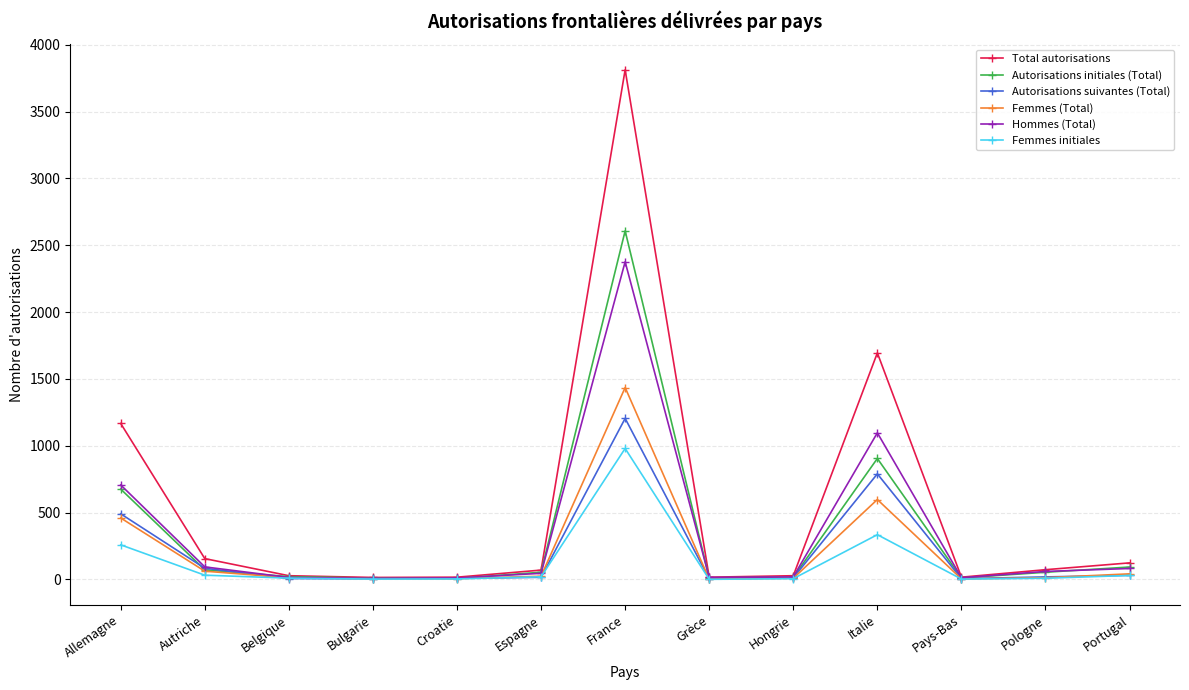

What position from the left is Pologne?

12